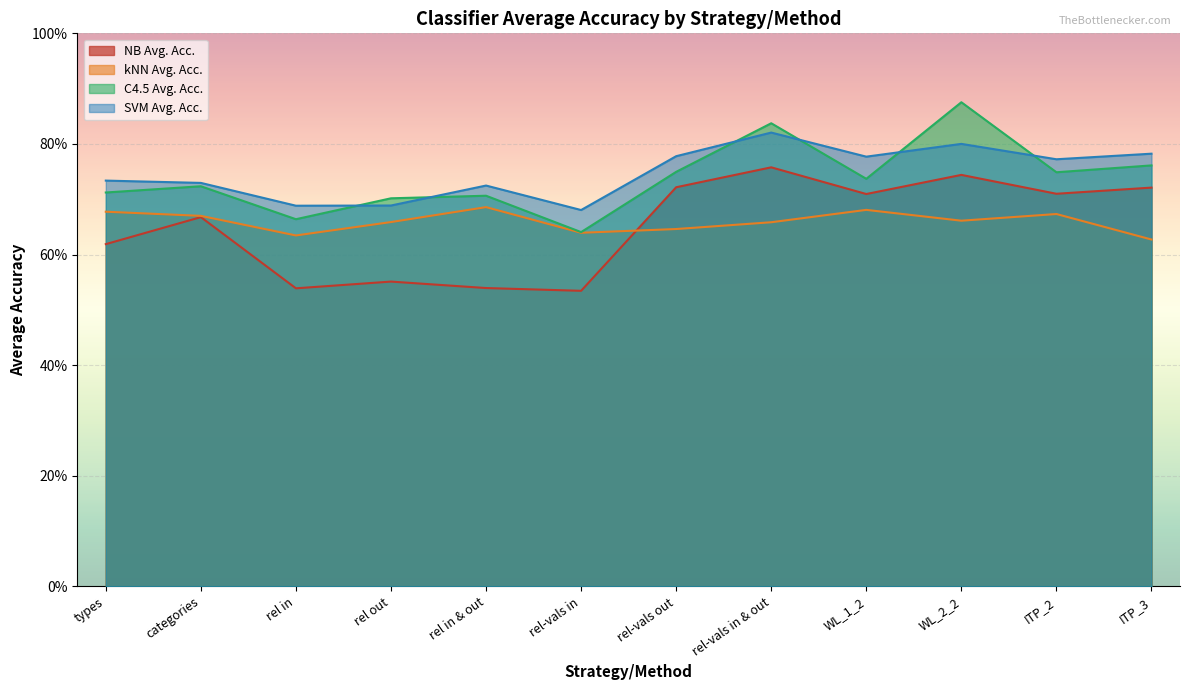

Where is kNN Avg. Acc. nearest to the value 0?

ITP_3